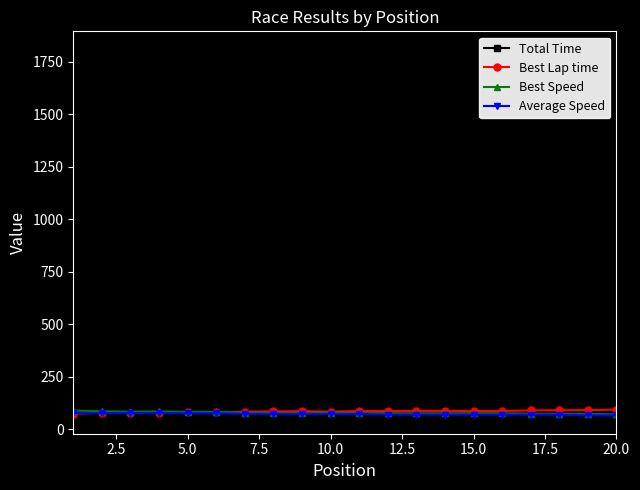

What is the minimum value for Best Speed?

70.0